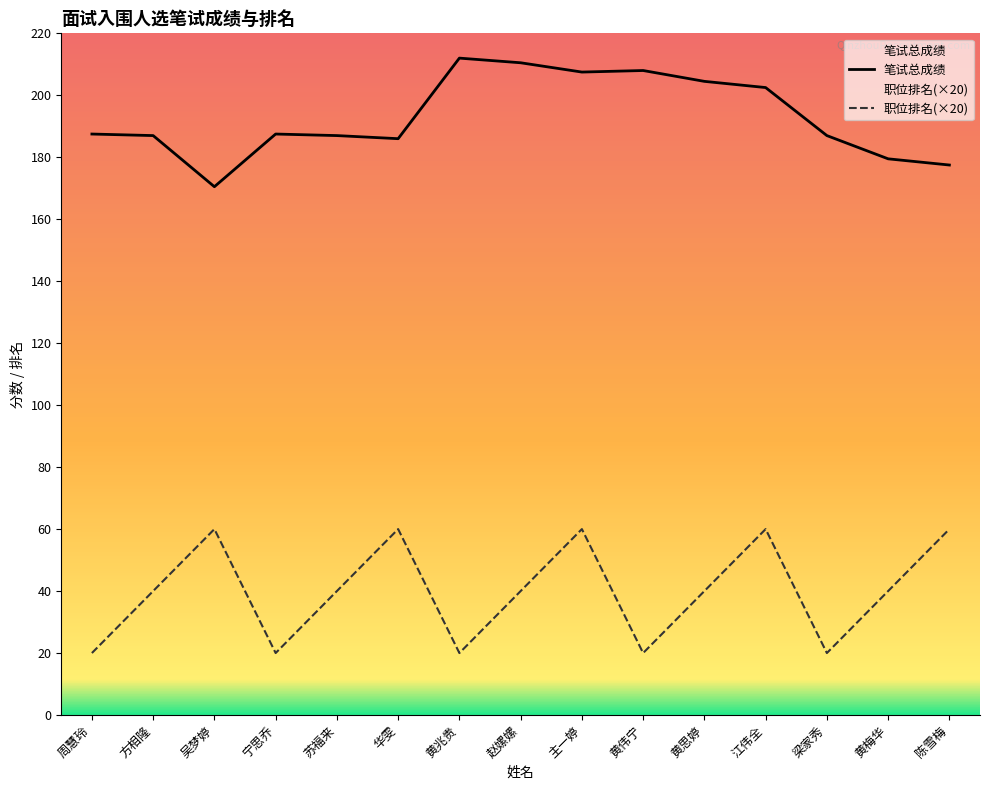

Rank the series by their maximum value, from highest to lowest.

笔试总成绩, 职位排名(×20)